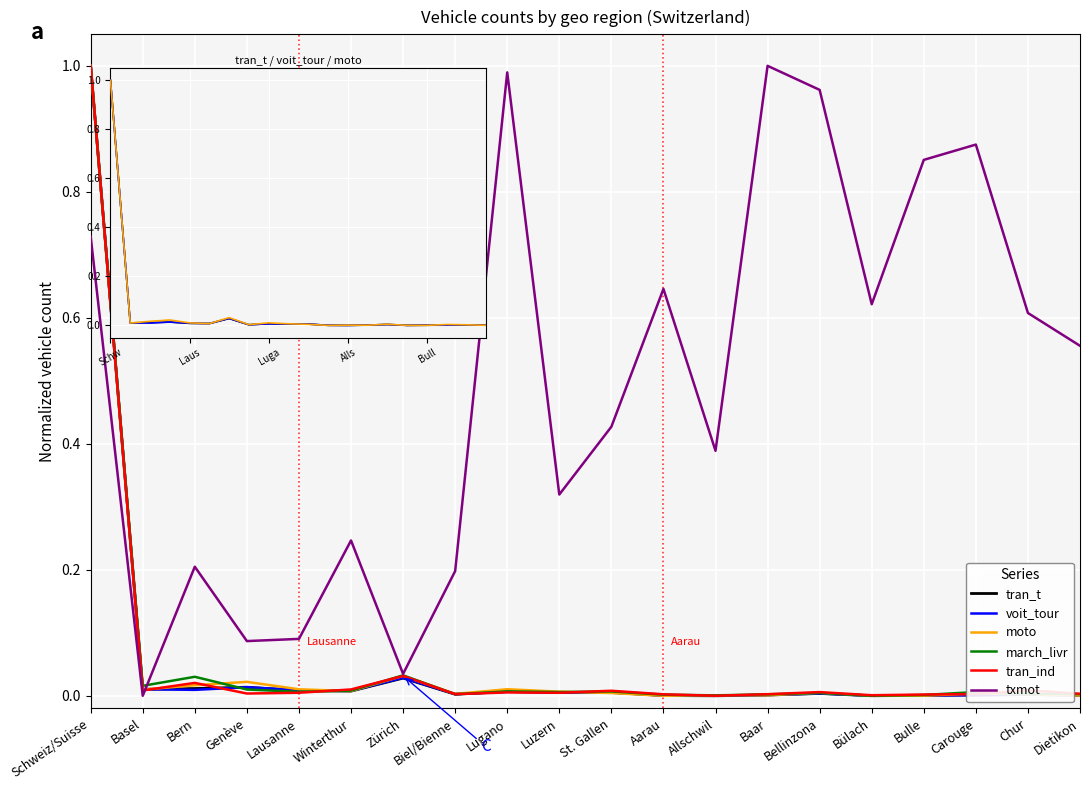

Which category has the highest value in the tran_ind series?

Schweiz/Suisse